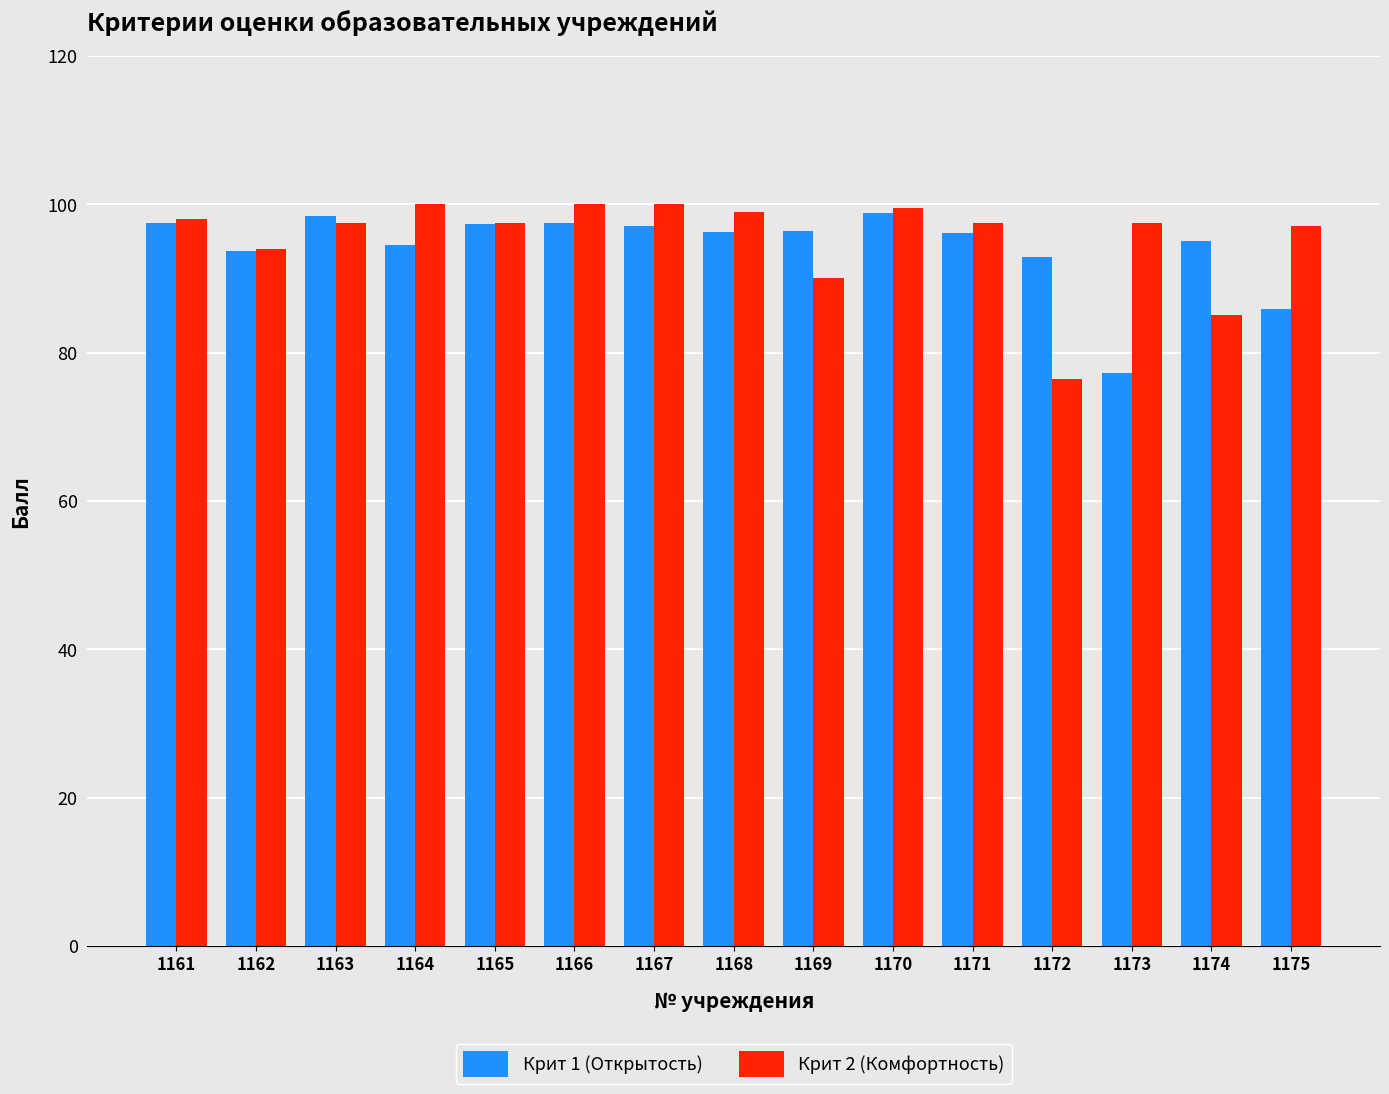

Rank the series at 1171 from highest to lowest value.

Крит 2 (Комфортность), Крит 1 (Открытость)